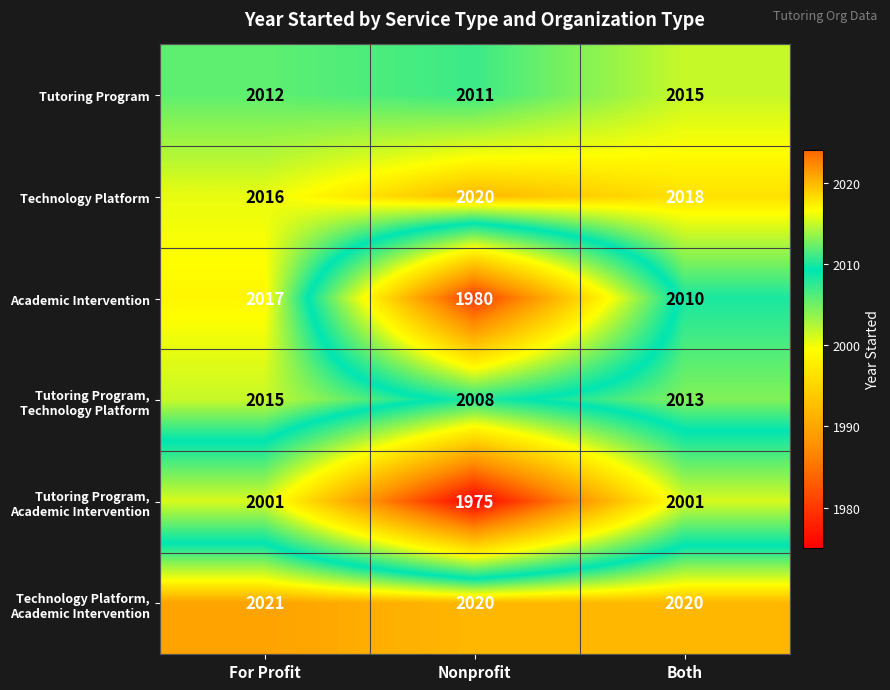

Is it true that Tutoring Program equals 2011 at Nonprofit?

True